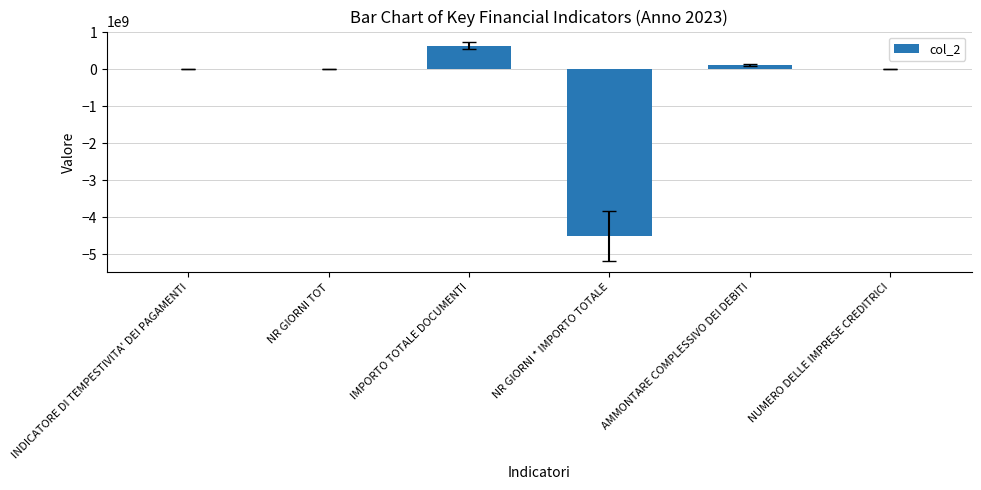

What is the sum of all values?

-3772104786.0